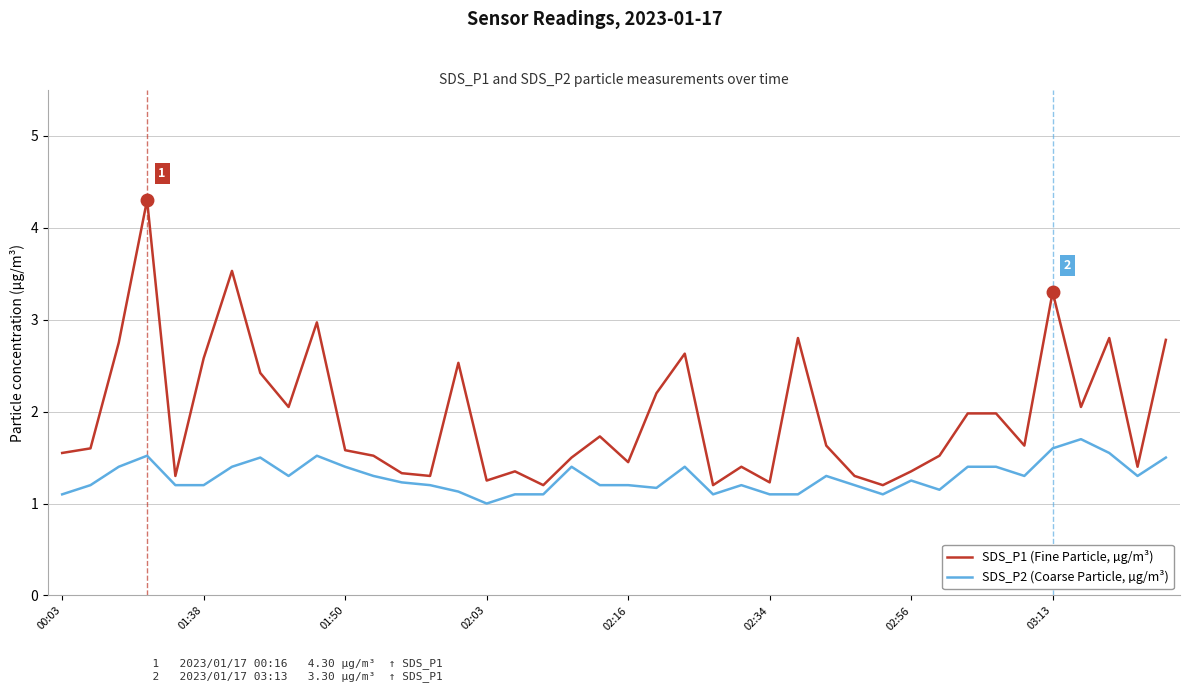

Which series has the largest range (max minus min)?

SDS_P1 (Fine Particle, µg/m³)